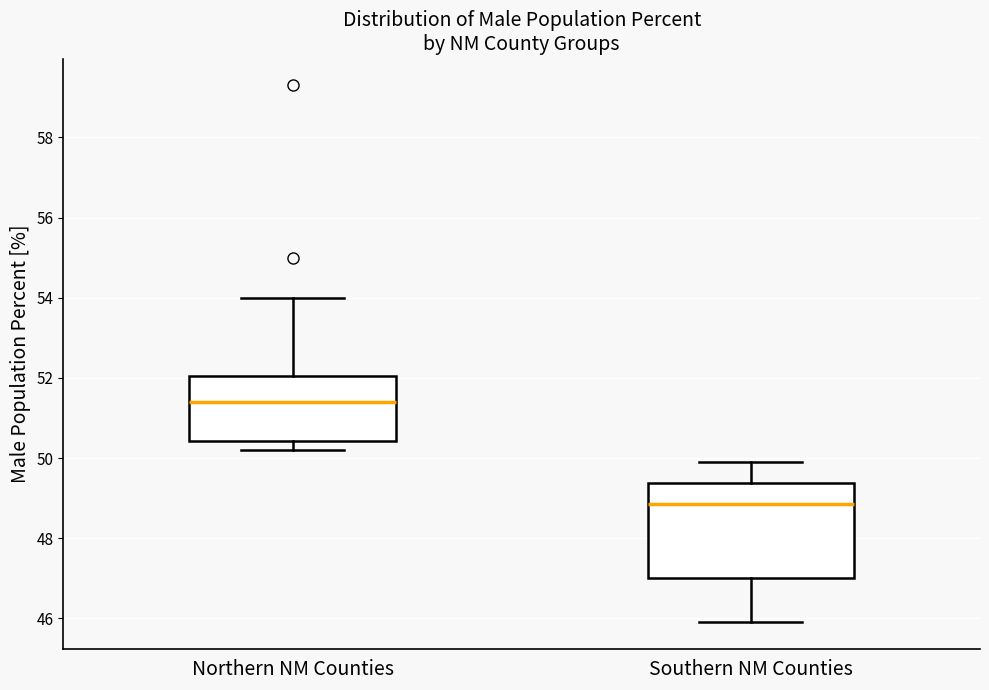

Comparing the boxes themselves (not the whiskers), which one is the tallest?

Southern NM Counties